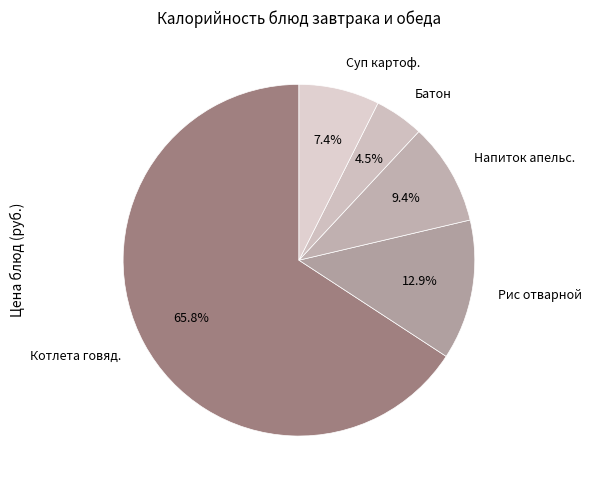

What is the majority slice?

Котлета говяд.